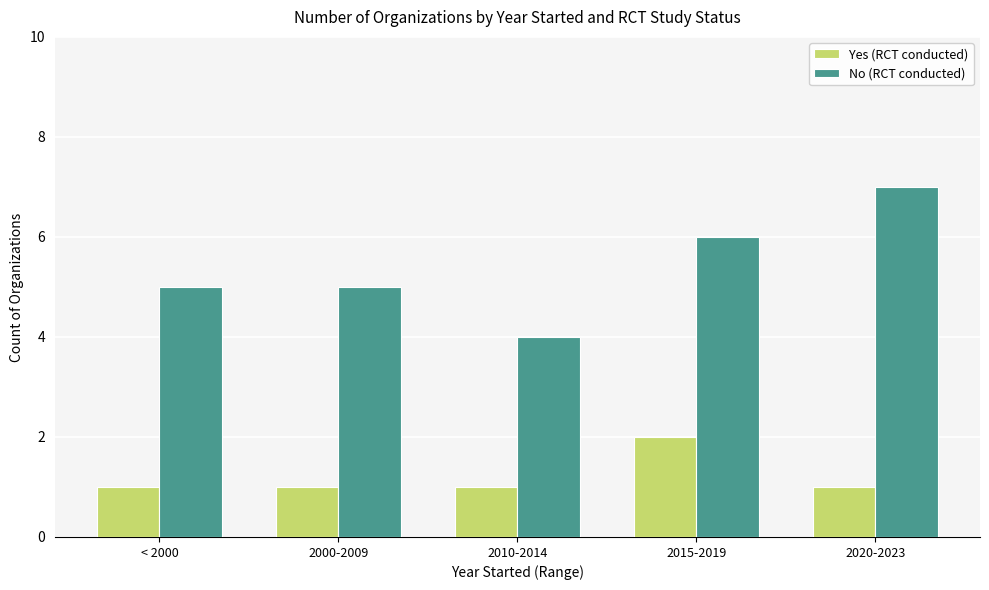

The value of No (RCT conducted) at 2010-2014 is 7. True or false?

False